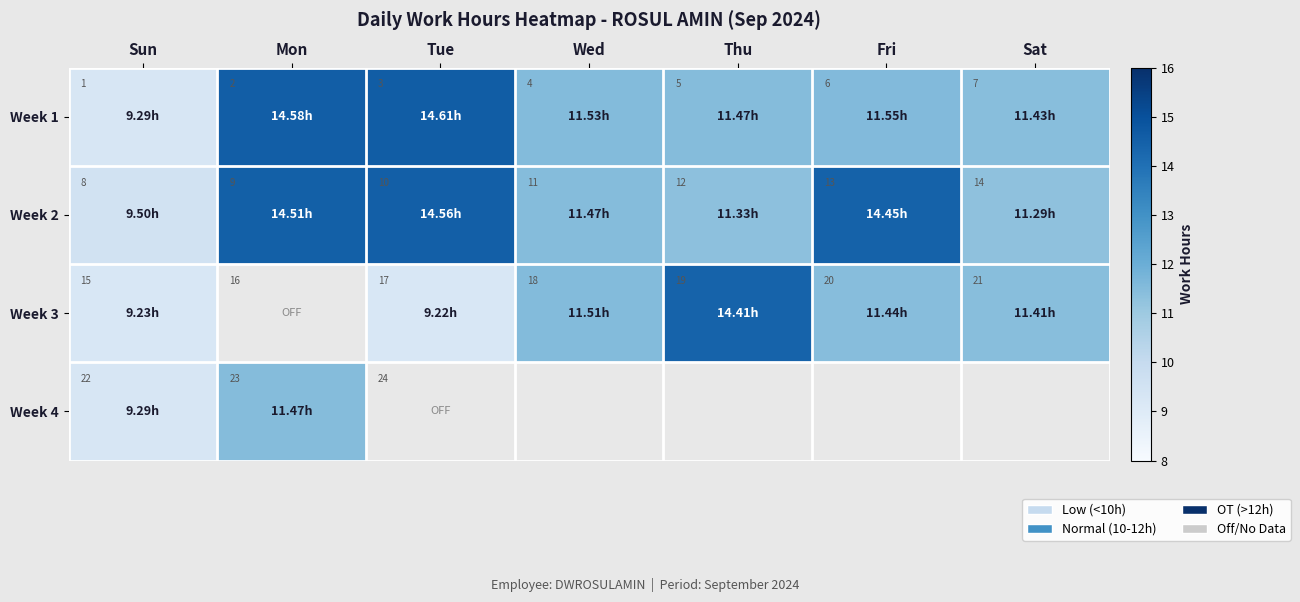

At which label does Week 2 reach its minimum?

Sun